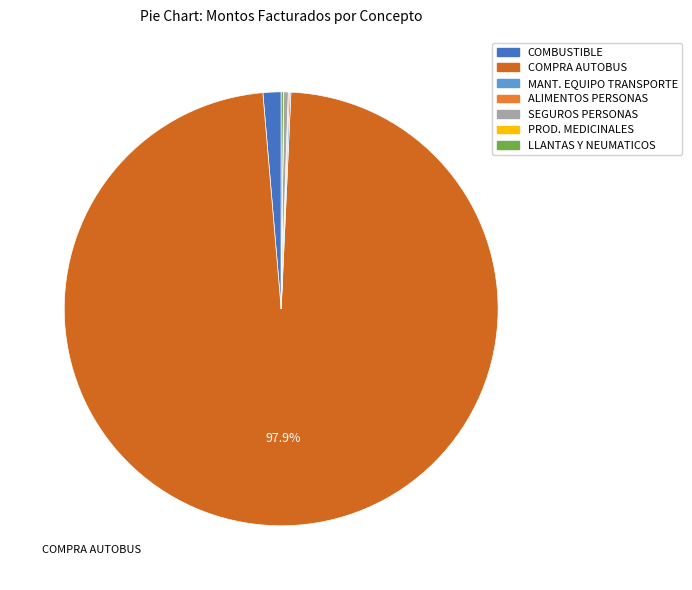

Does any single category account for the majority?

Yes